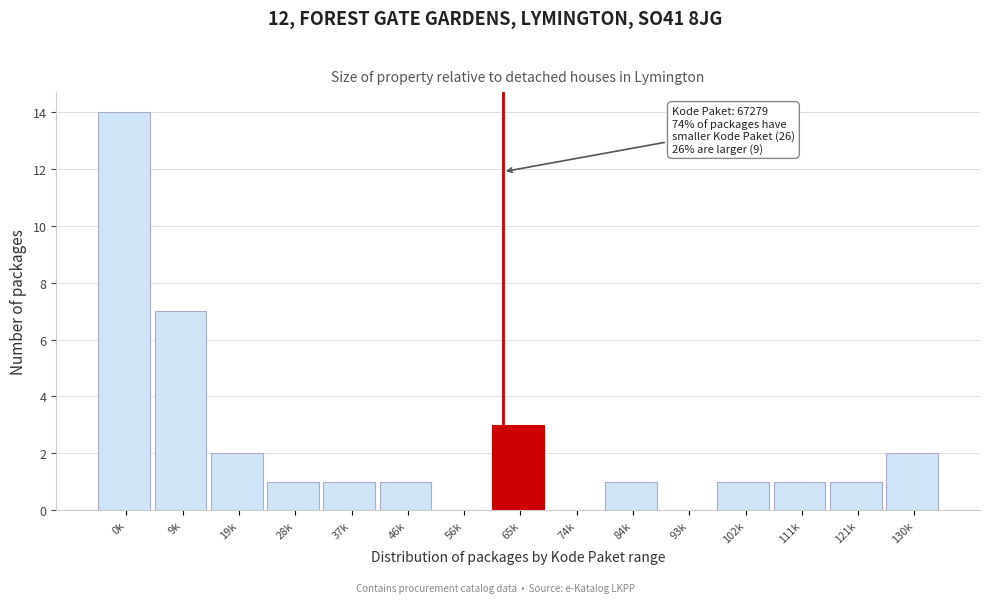

Reading right to left, list all the values displayed in this chart.

130k=2	121k=1	111k=1	102k=1	93k=0	84k=1	74k=0	65k=3	56k=0	46k=1	37k=1	28k=1	19k=2	9k=7	0k=14